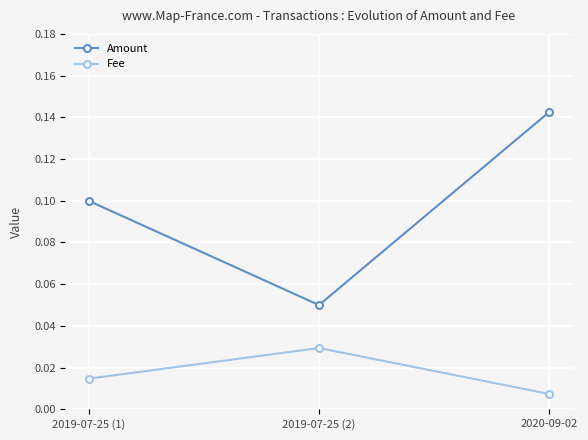

The Amount series shows 0.1 at 2020-09-02. True or false?

True